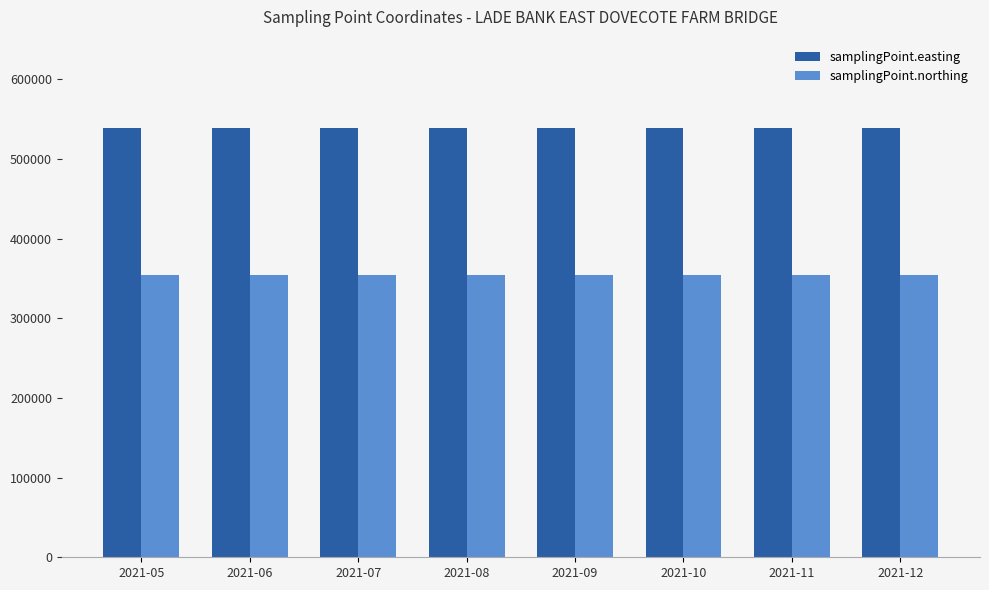

How many categories are shown in the chart?

8